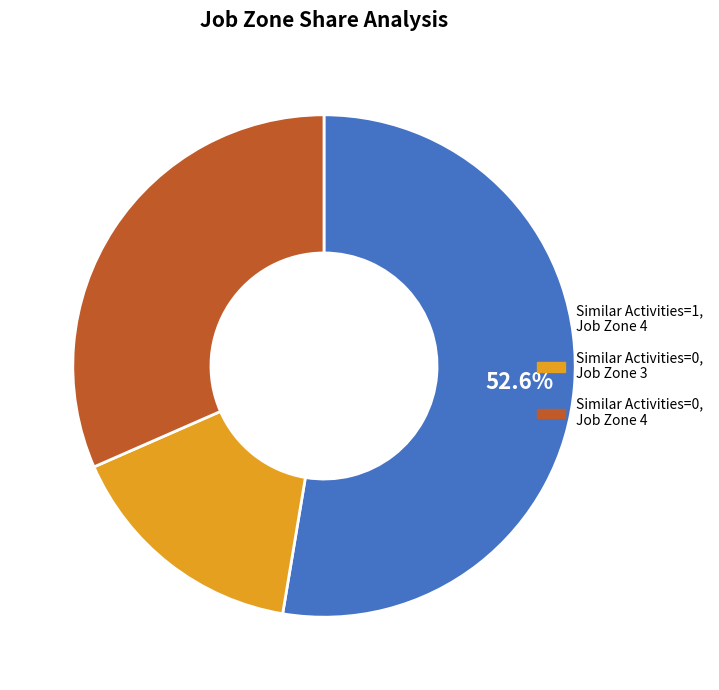

Is there any slice that represents more than half of the pie?

Yes